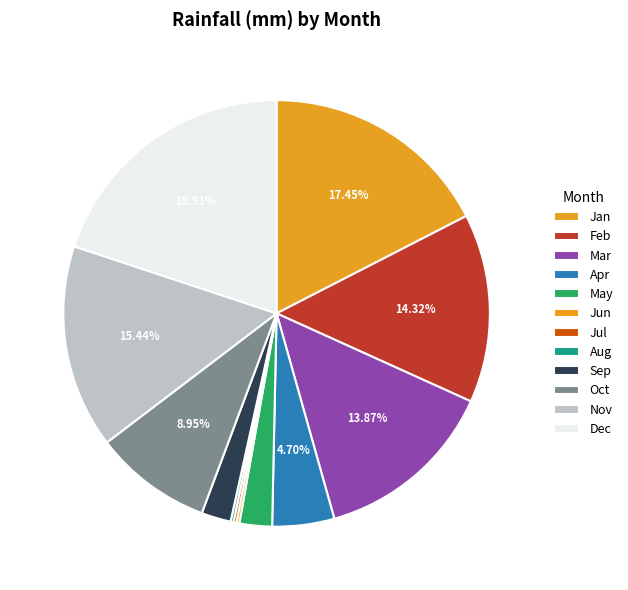

What percentage do May and Jan together represent?

19.9%